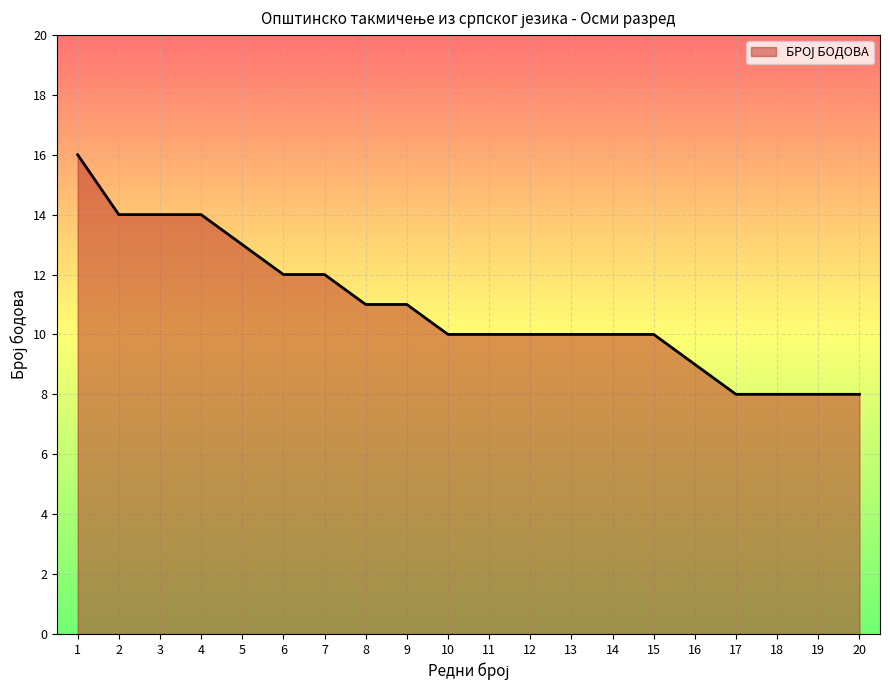

What is the difference between the maximum and minimum values?

8